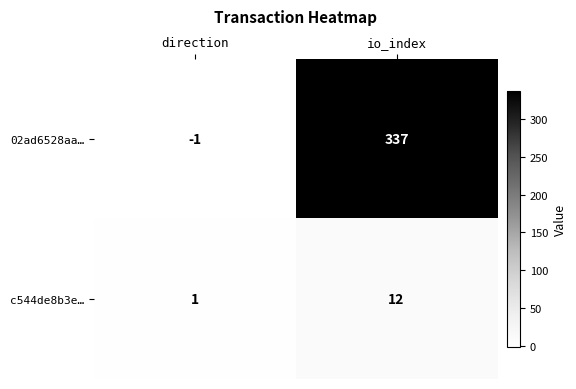

Count the number of categories in the chart.

2